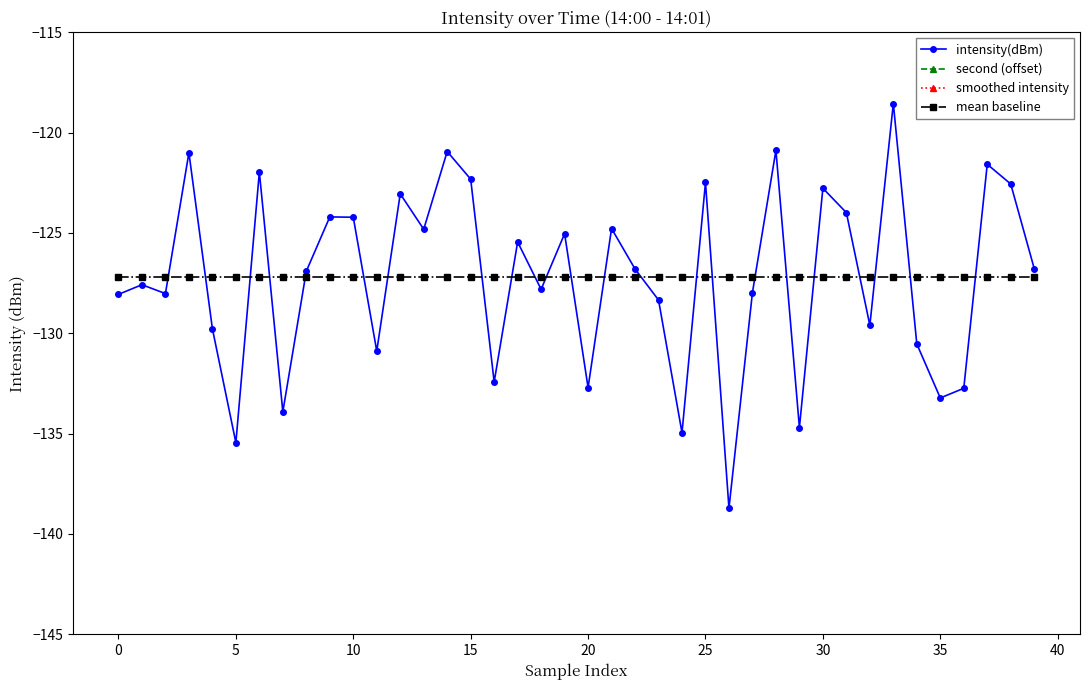

Which label corresponds to the smallest value in the chart?

26